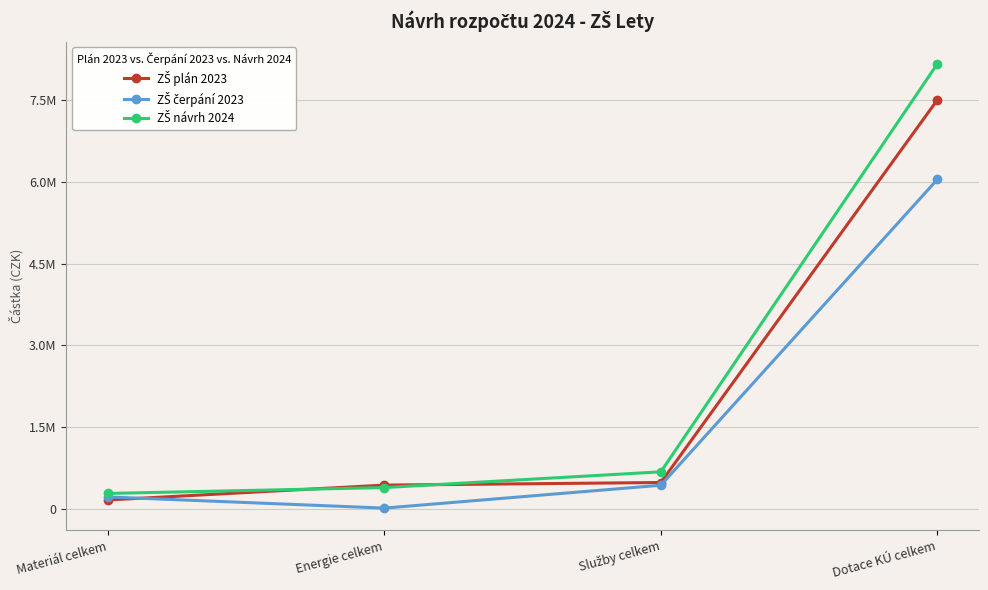

At which label is ZŠ plán 2023 closest to 3835050?

Služby celkem